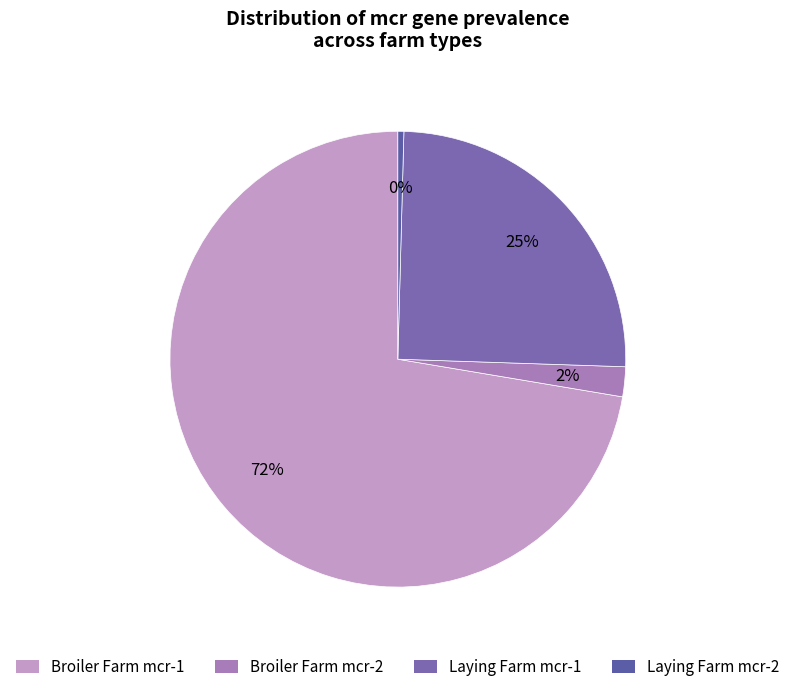

What is the largest slice in the pie chart?

Broiler Farm mcr-1